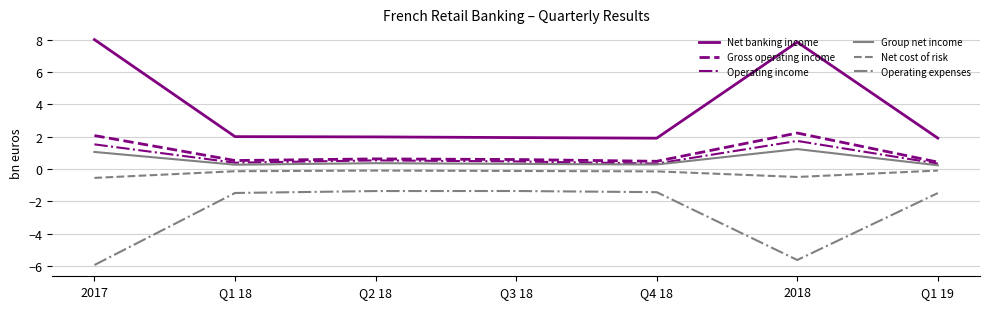

What are all the series names shown in the legend?

Net banking income, Gross operating income, Operating income, Group net income, Net cost of risk, Operating expenses